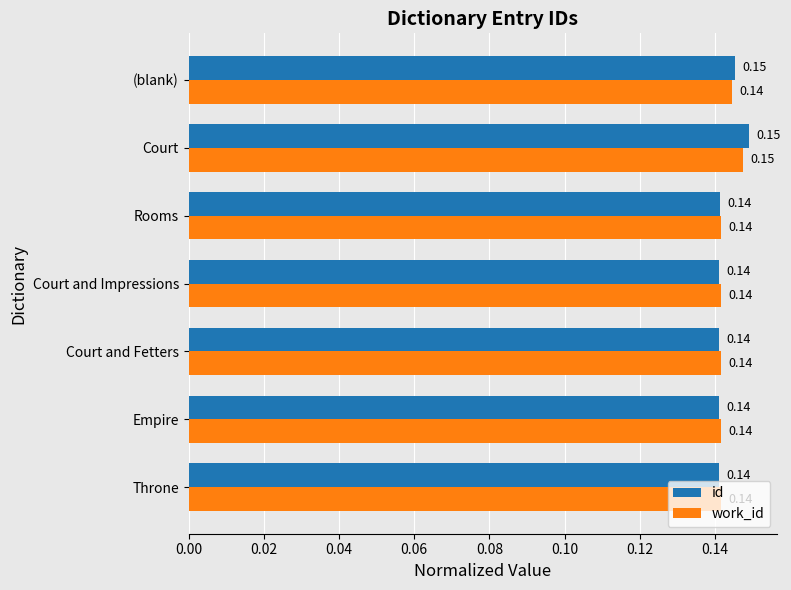

Which category has the highest value across all series?

Court